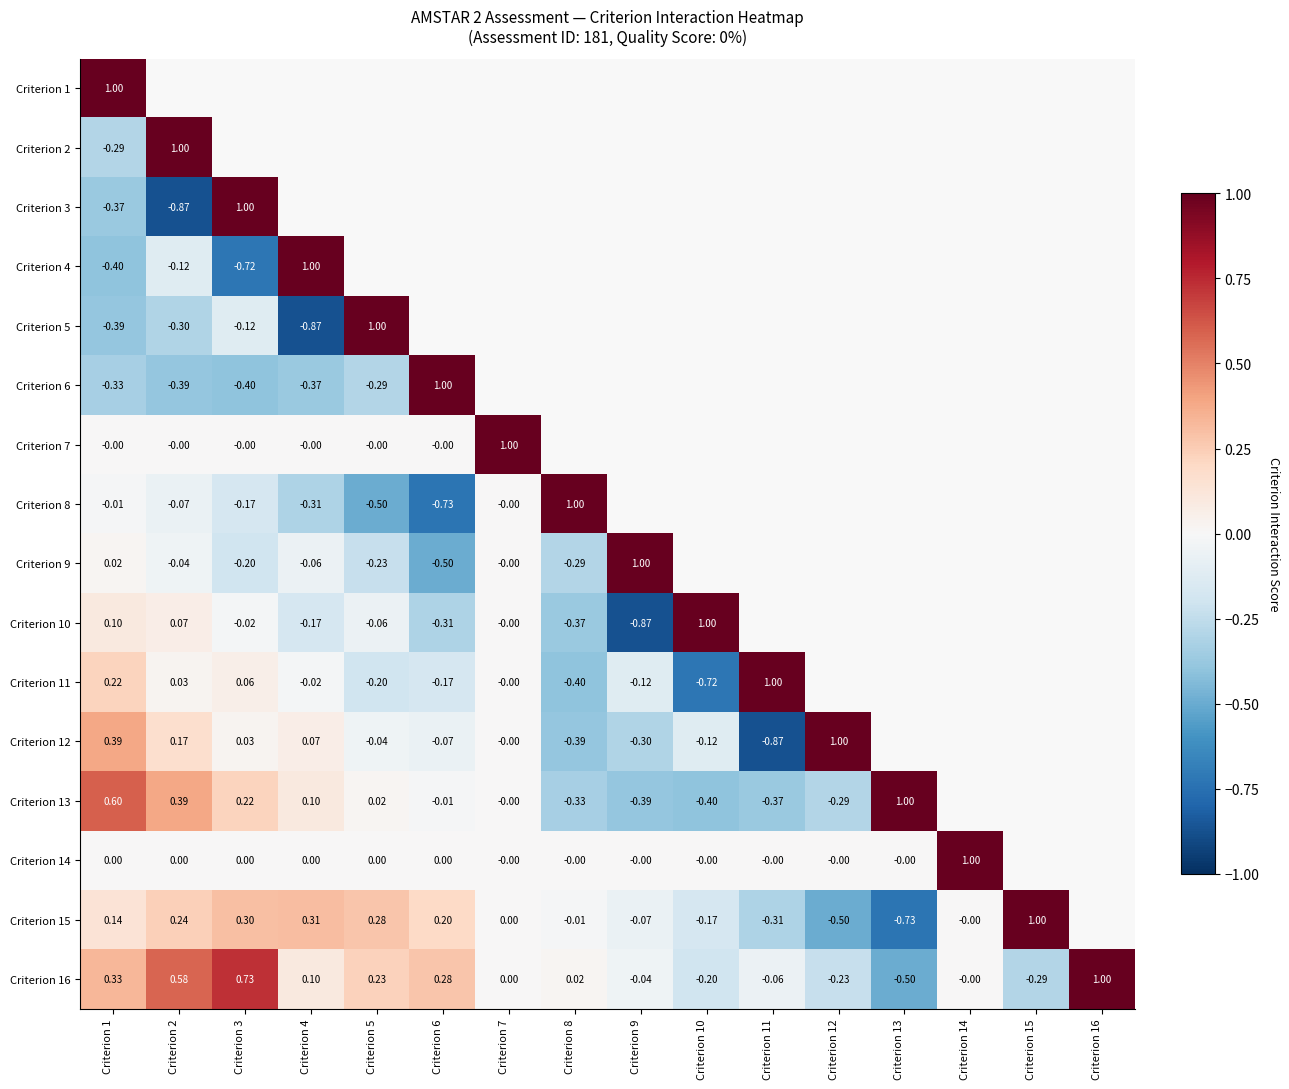

Which has a higher value, Criterion 3 or Criterion 16?

Criterion 16